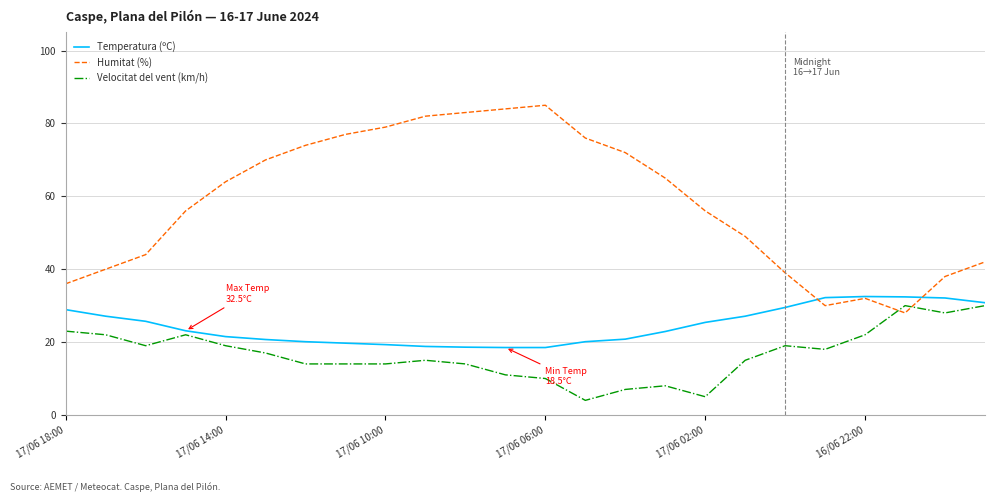

What is the minimum value shown in the chart?

4.0